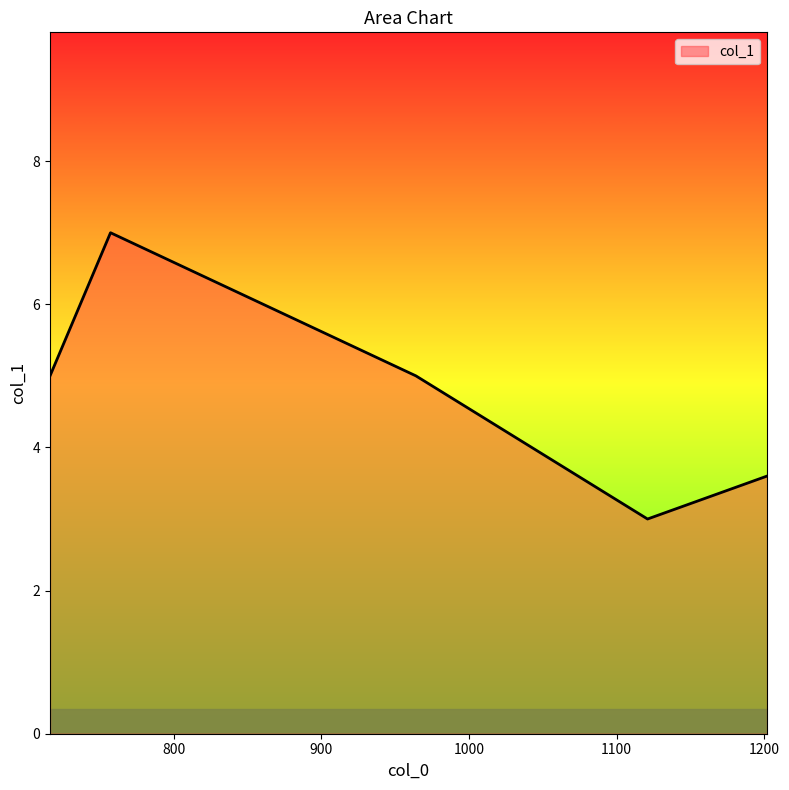

What is the greatest value displayed?

7.0